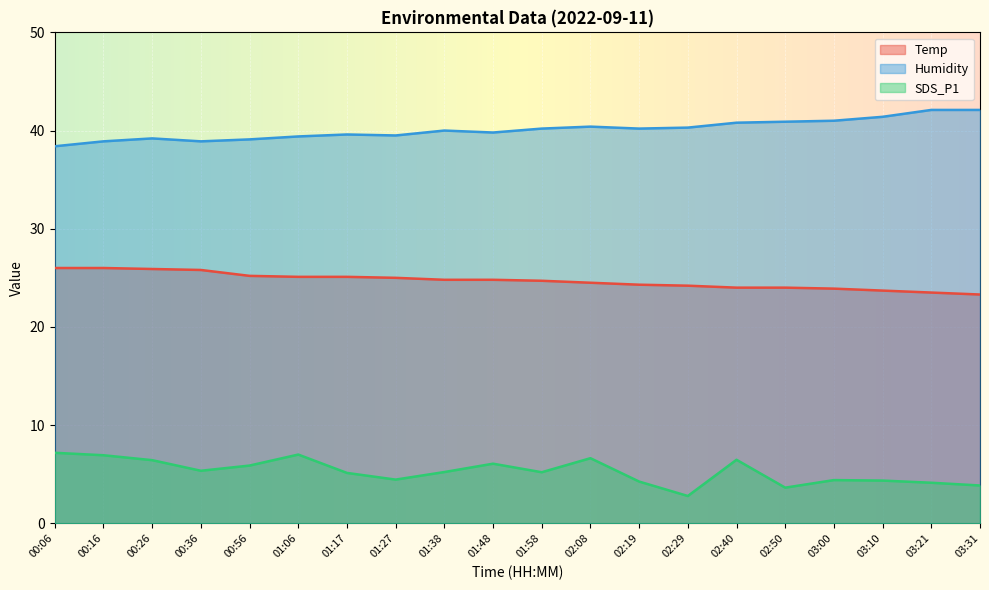

List the series in order of their peak value, highest first.

Humidity, Temp, SDS_P1